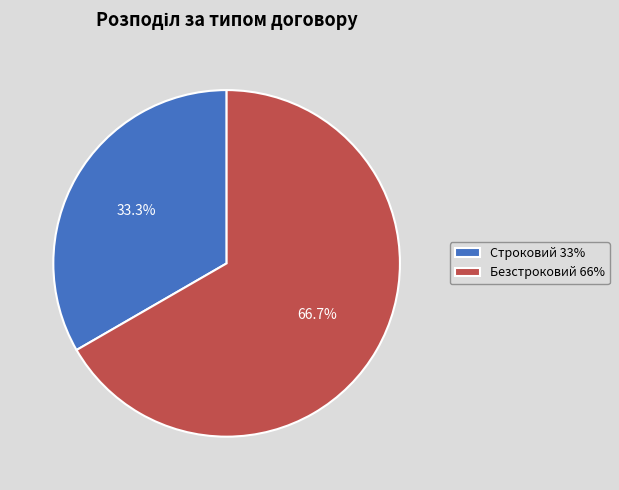

Which category has the biggest portion of the pie?

Безстроковий